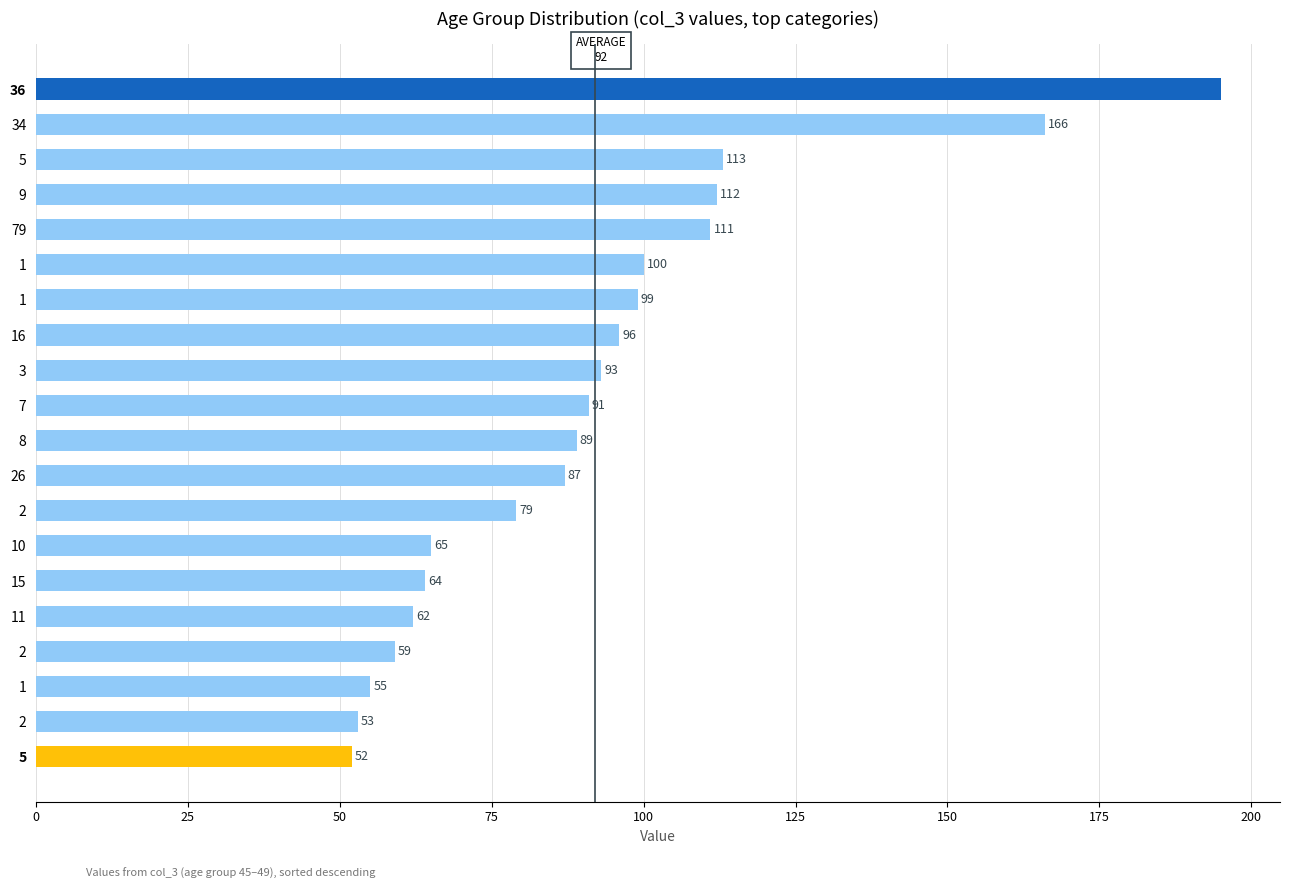

How many categories are shown in the chart?

20